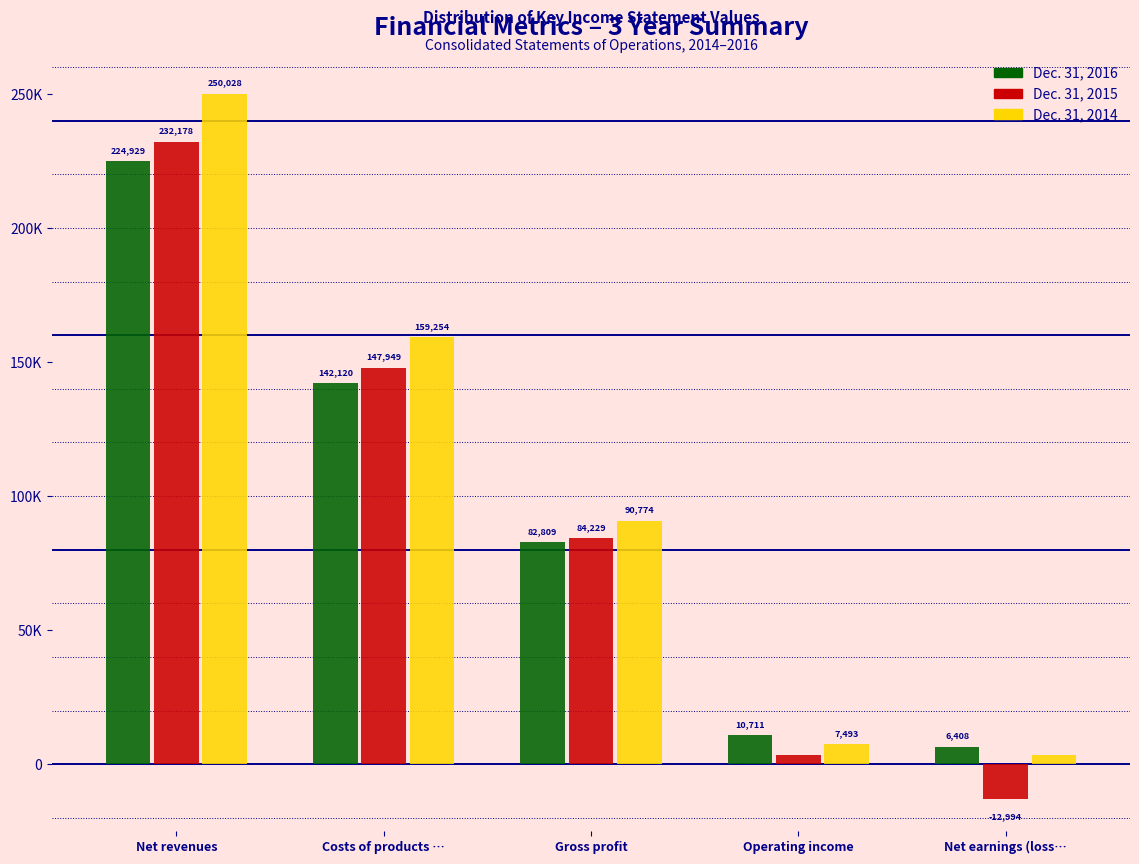

Does the chart contain any negative values?

Yes